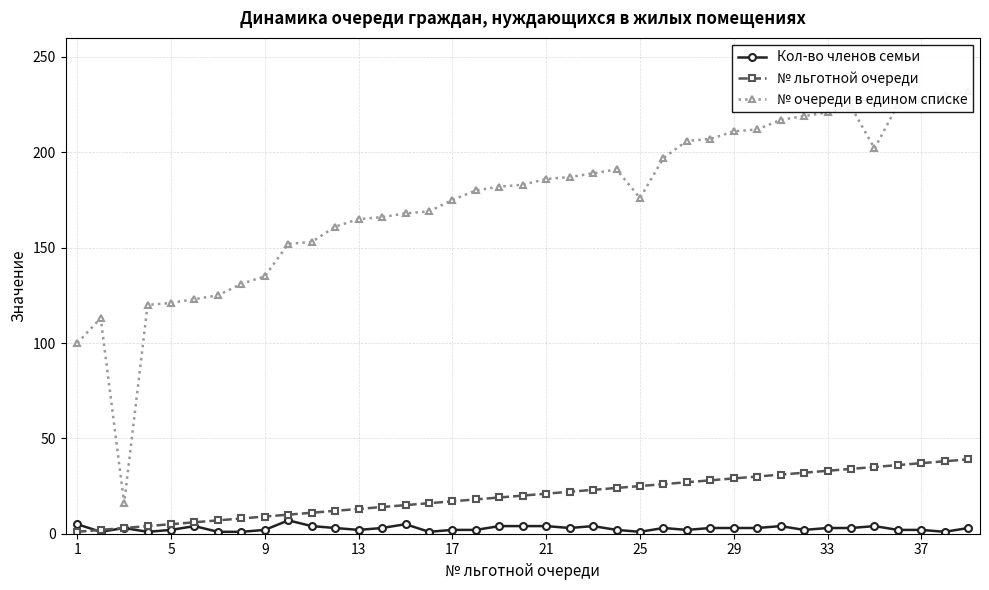

Which series has the largest total across all categories?

№ очереди в едином списке